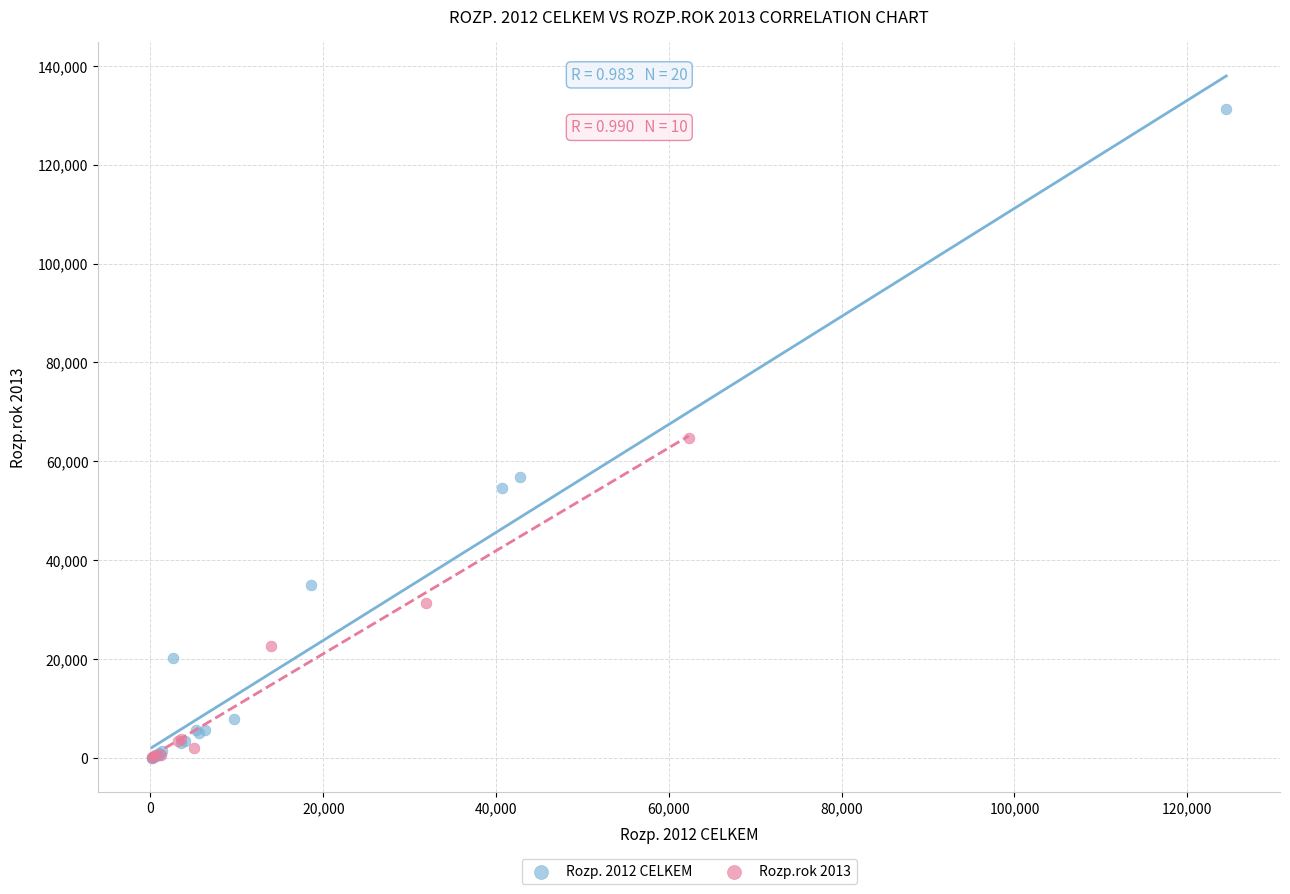

Which series has the widest spread of Y values?

Rozp. 2012 CELKEM